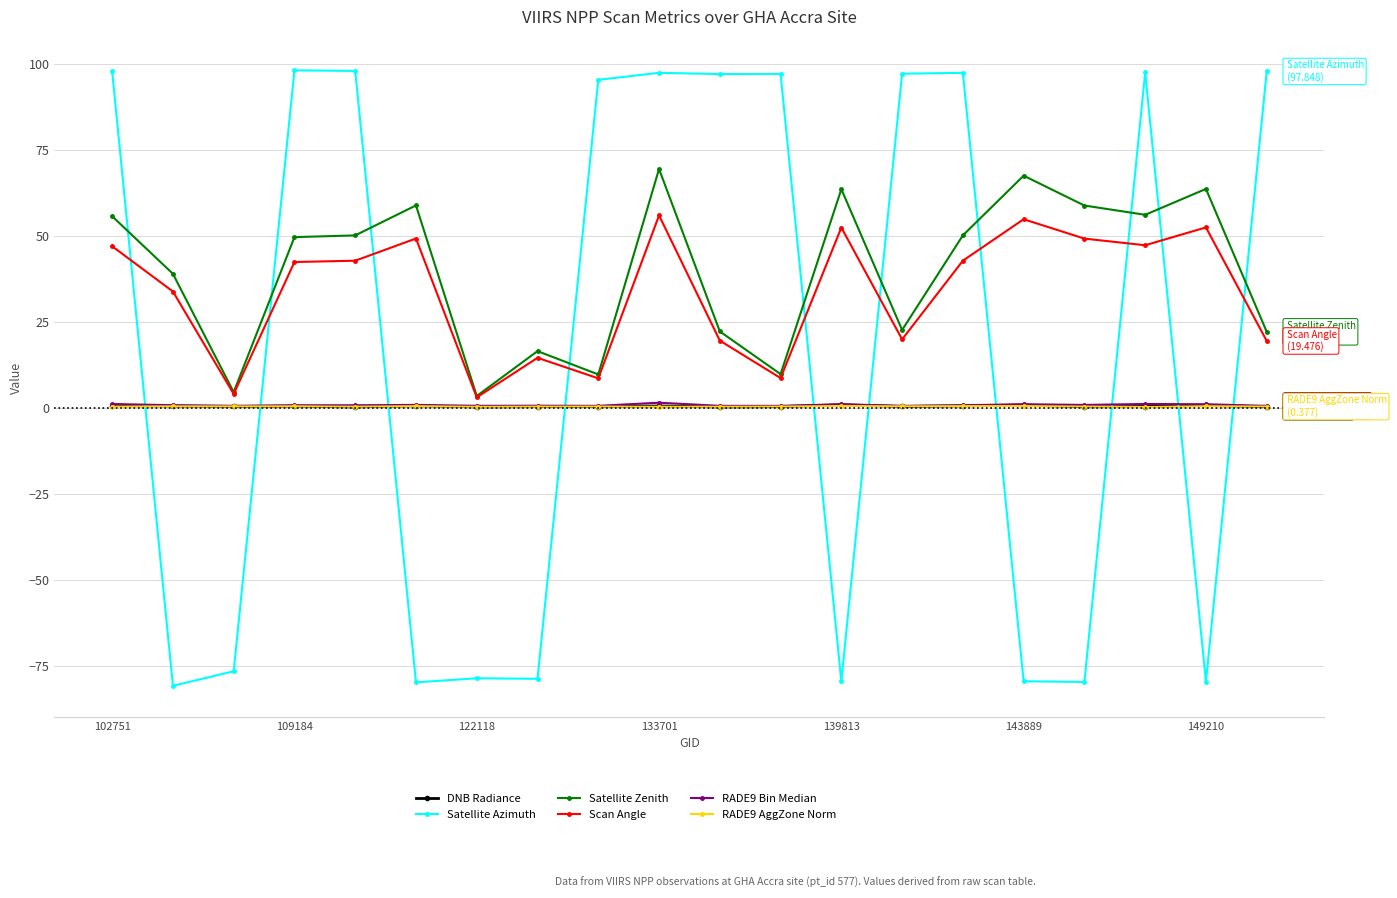

What is the lowest value of the Satellite Azimuth series?

-80.8